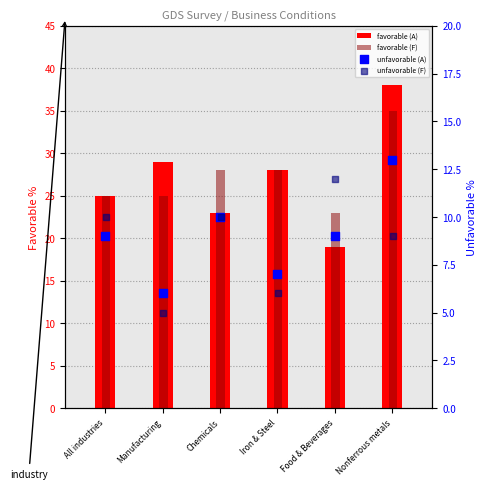

Which series reaches the minimum Y coordinate?

unfavorable (F)